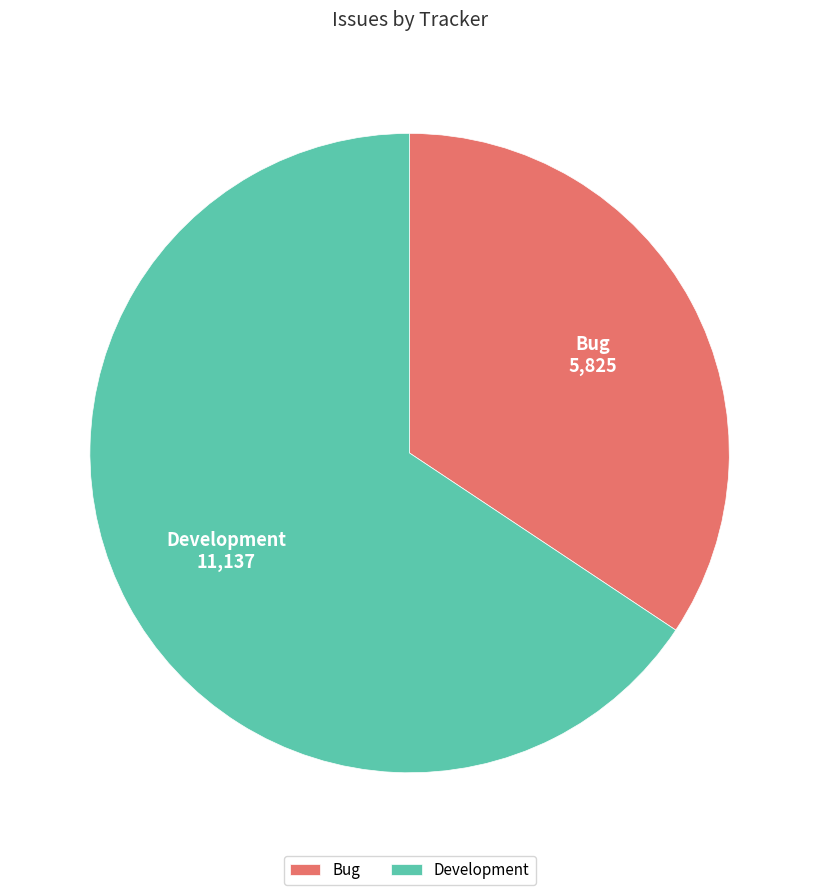

Count the number of slices in the pie.

2